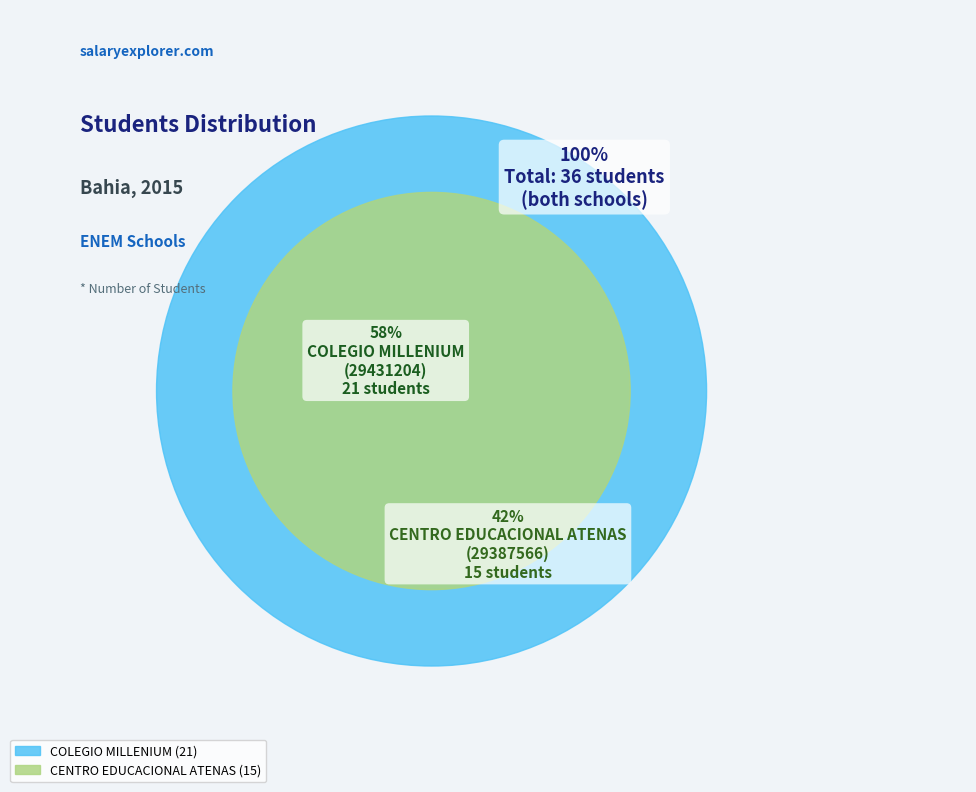

Is CENTRO EDUCACIONAL ATENAS
(29387566) the majority of the pie?

No